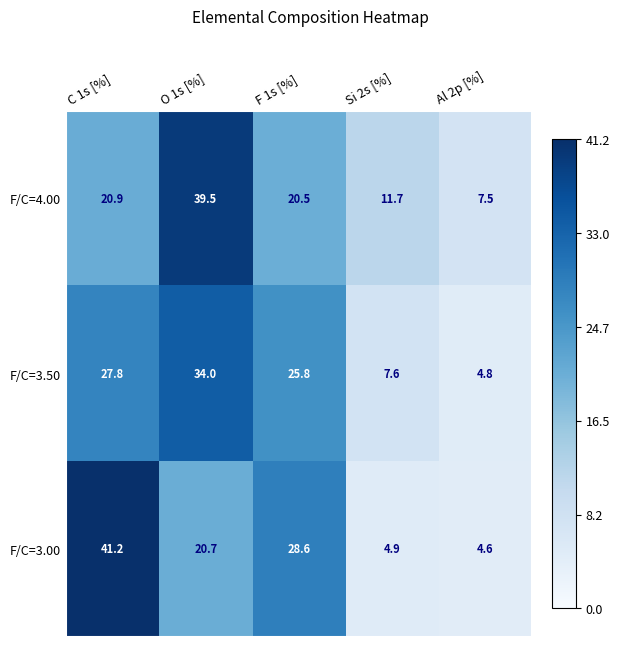

What is the difference between the second highest and second lowest values in the F/C=3.00 series?

23.7